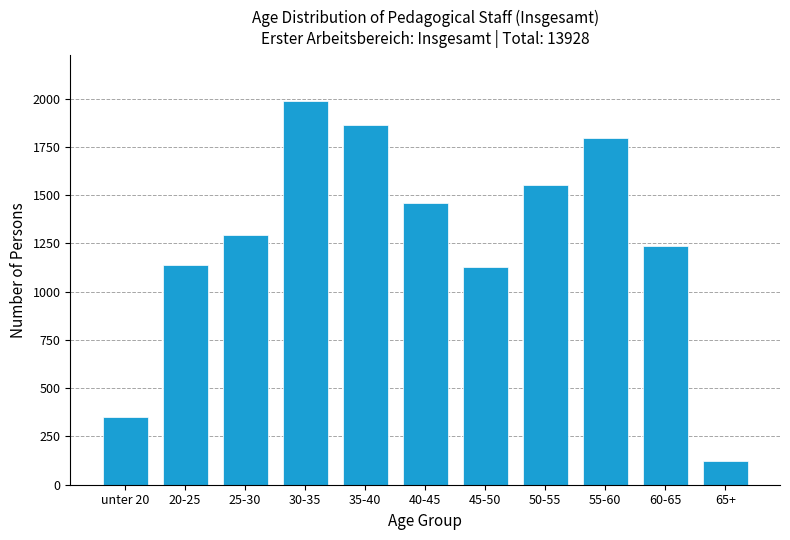

Reading left to right, what are all the values shown in this chart?

unter 20=350	20-25=1139	25-30=1294	30-35=1987	35-40=1864	40-45=1457	45-50=1128	50-55=1554	55-60=1796	60-65=1235	65+=124